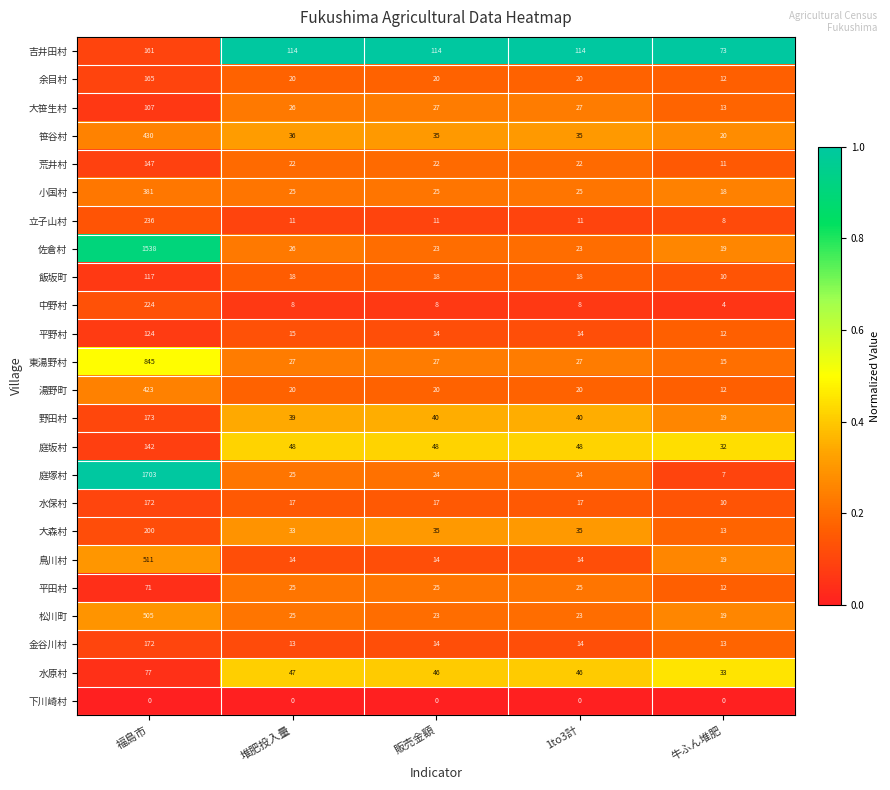

Which category has the highest value across all series?

福島市